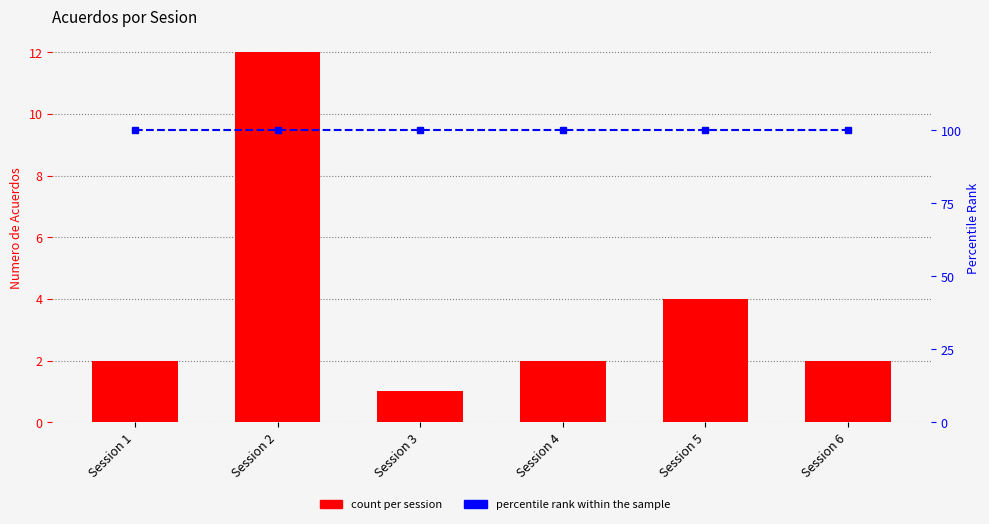

What is the sum of all count_per_session values?

23